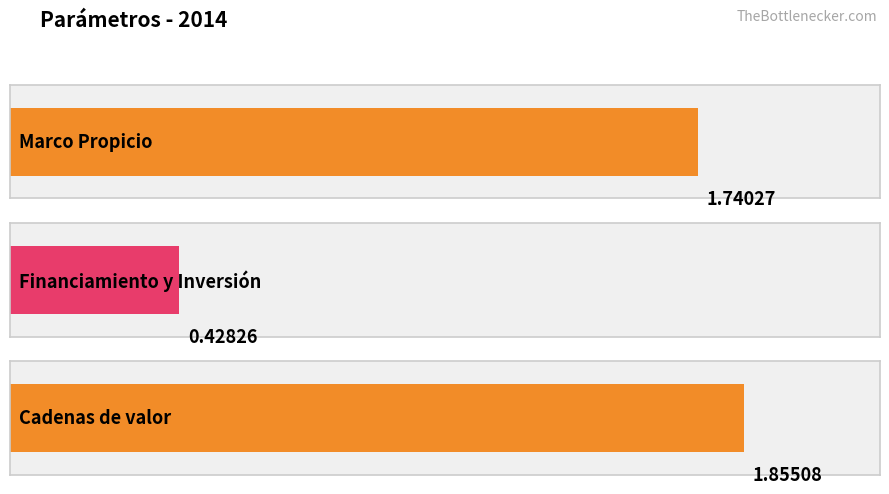

Which label corresponds to the largest value in the chart?

Cadenas de valor